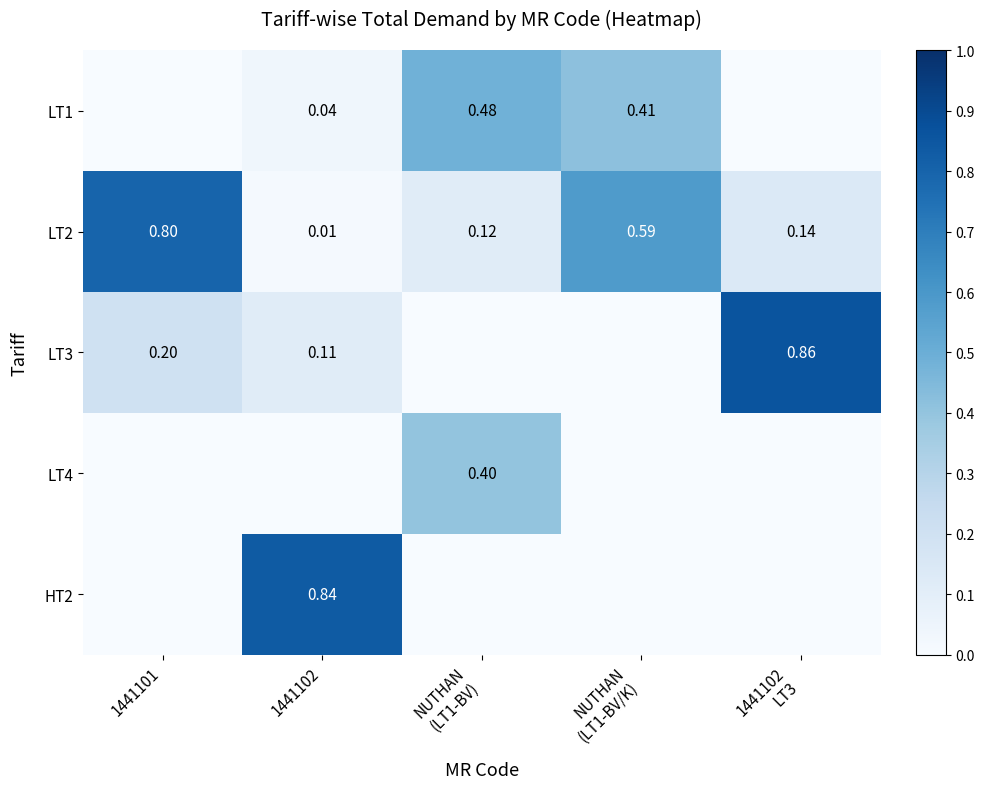

True or false: LT2 has a value of 0.0 at 1441102.

False